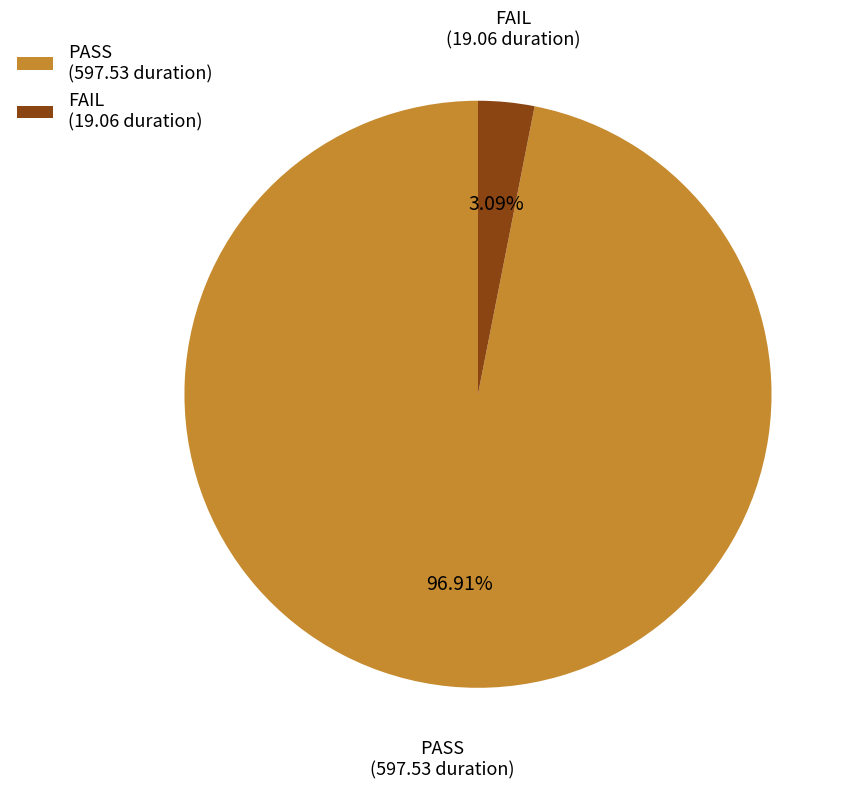

Does any single category account for the majority?

Yes